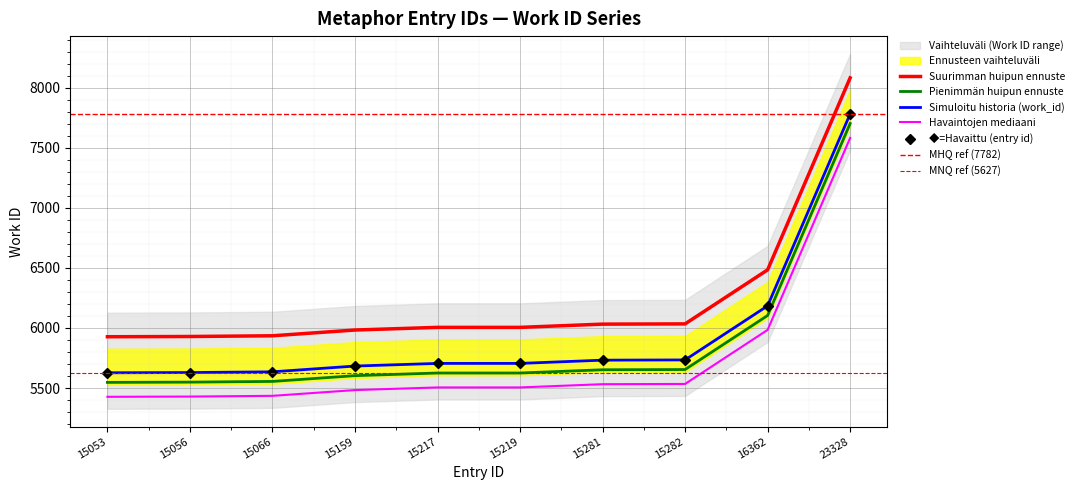

Is it true that the value at 15056 is 8949?

False